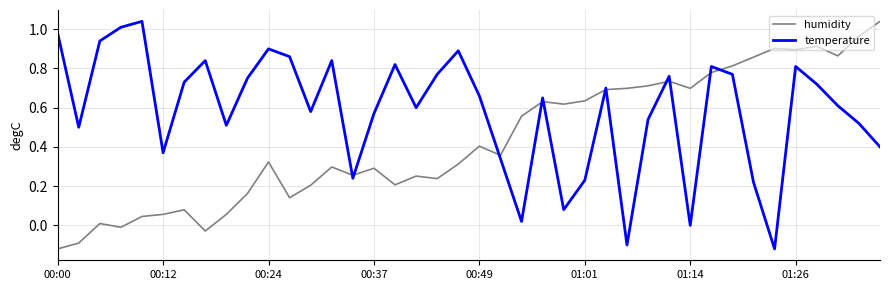

Which series has the largest total across all categories?

temperature